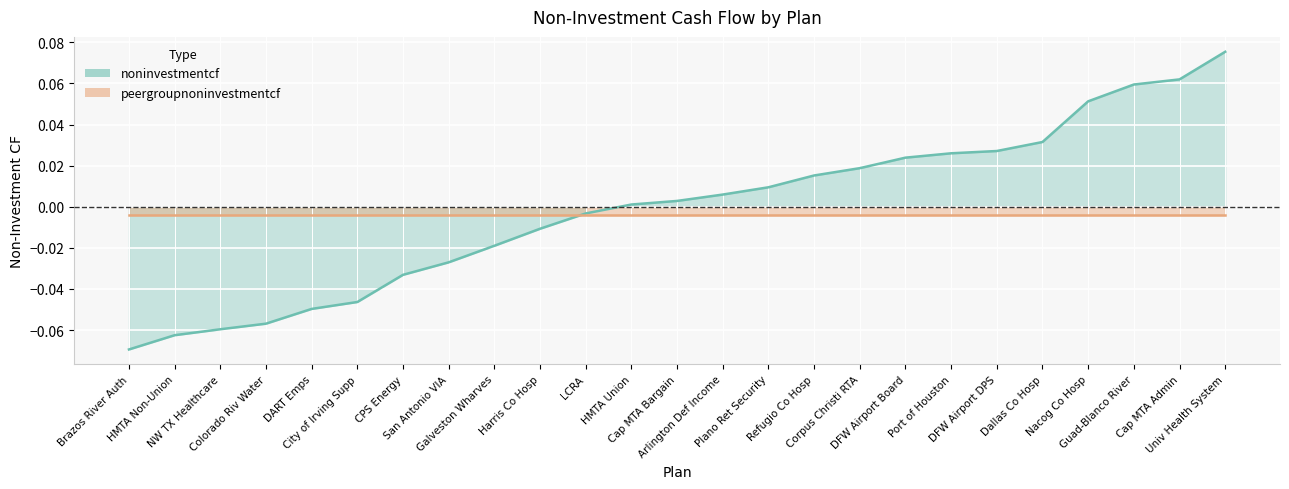

What is the label of the 20th point from the right?

City of Irving Supp